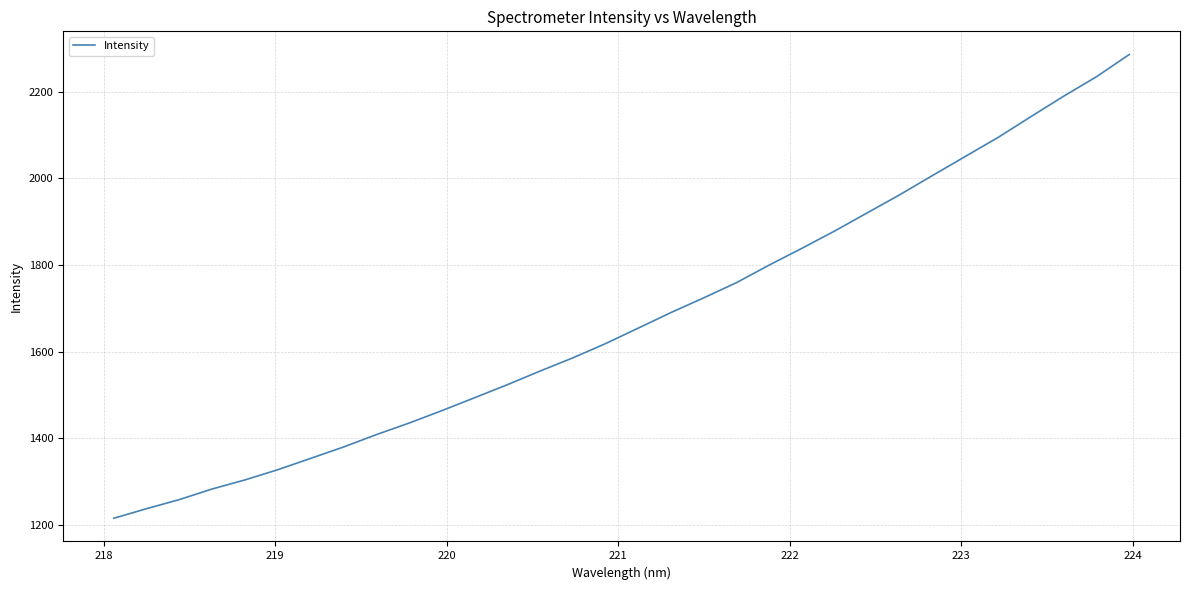

What is the maximum value shown in the chart?

2285.8